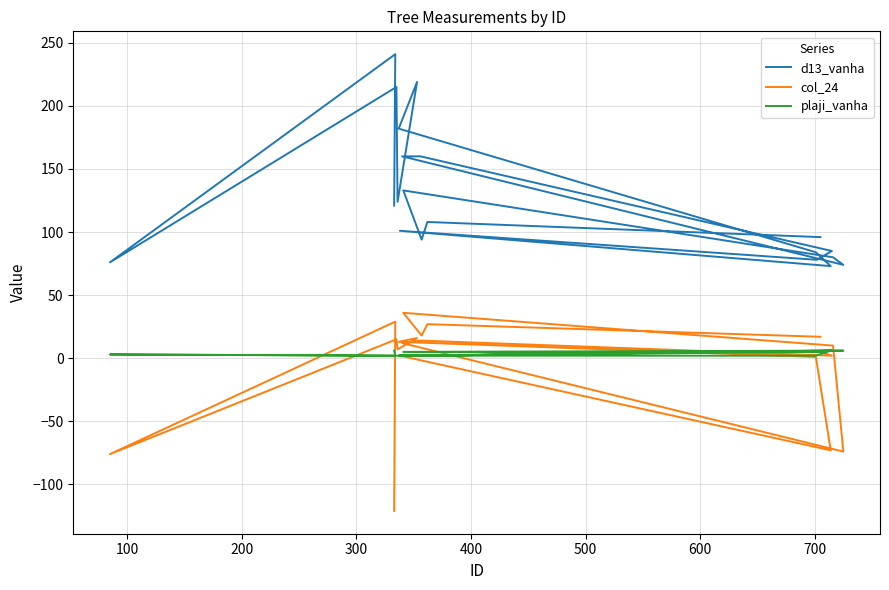

What are all the series names shown in the legend?

d13_vanha, col_24, plaji_vanha